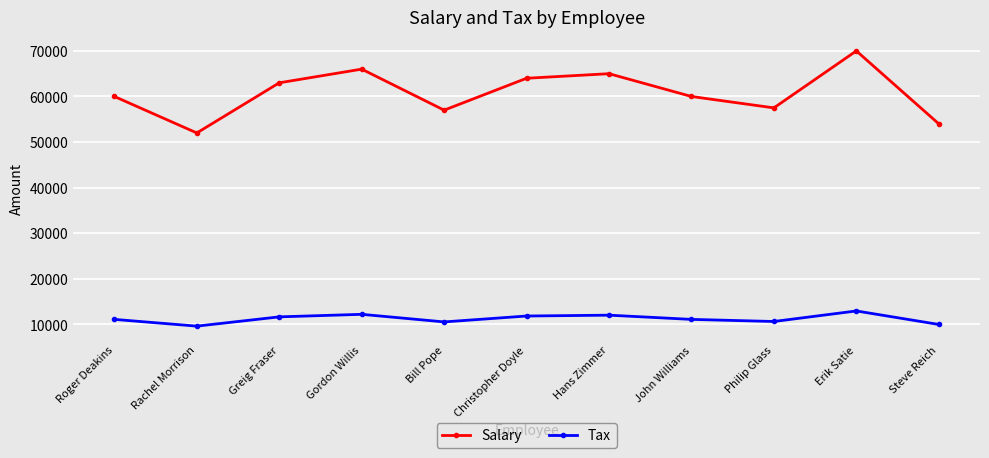

Is it true that Tax equals 3836.8 at Philip Glass?

False